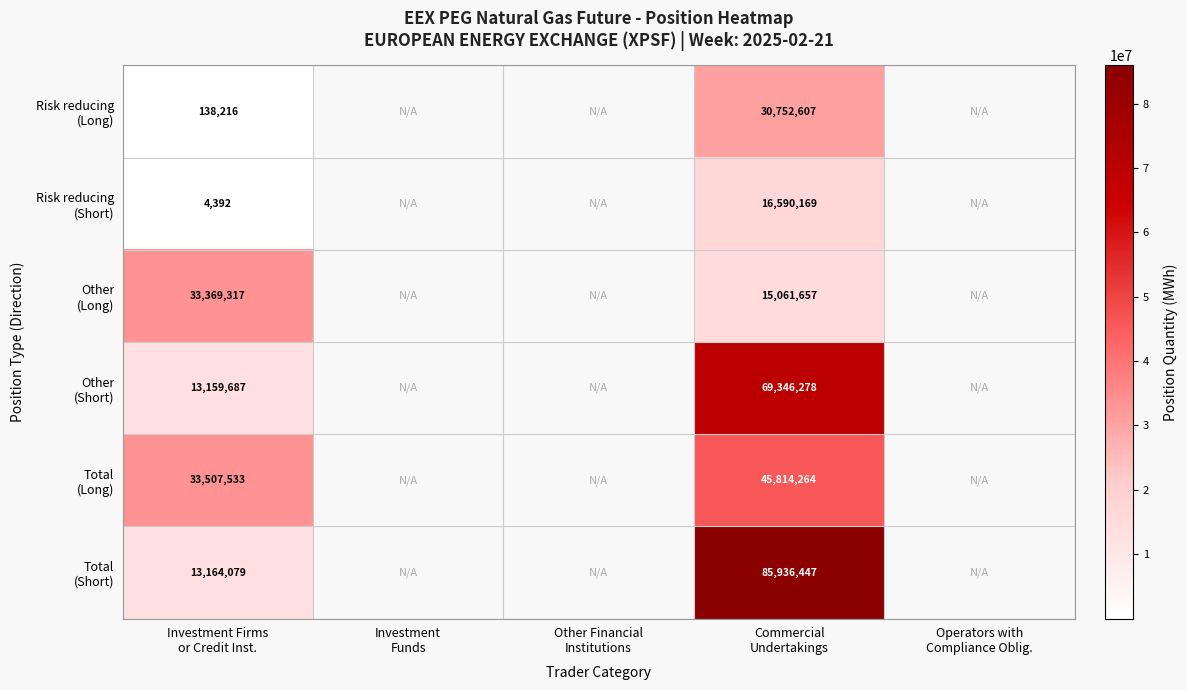

At Other Financial Institutions, list the series in order from smallest to largest.

Risk reducing (Long), Risk reducing (Short), Other (Long), Other (Short), Total (Long), Total (Short)